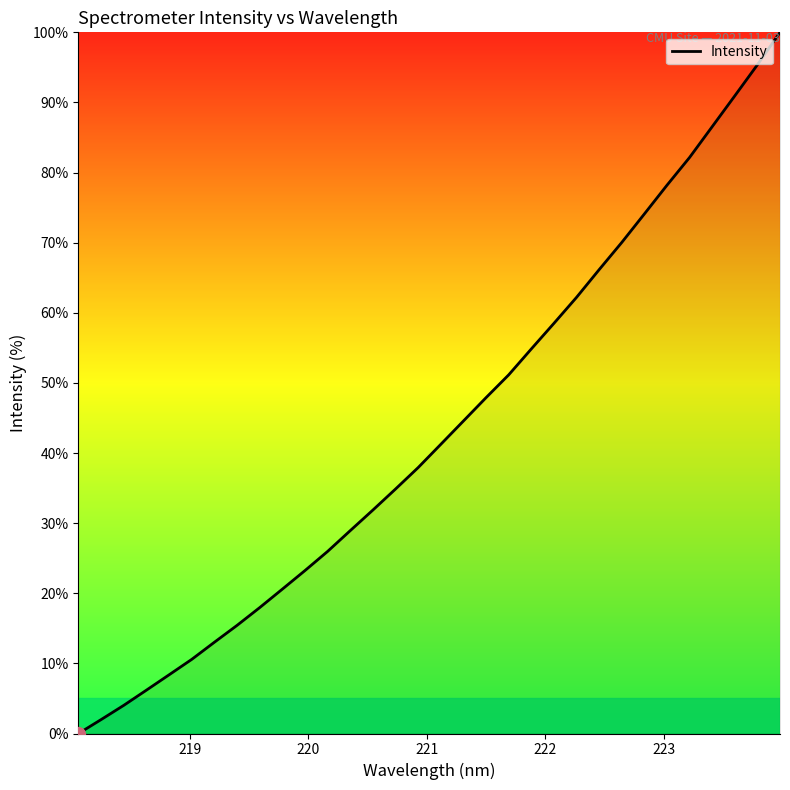

What is the difference between the maximum and minimum values?

100.0